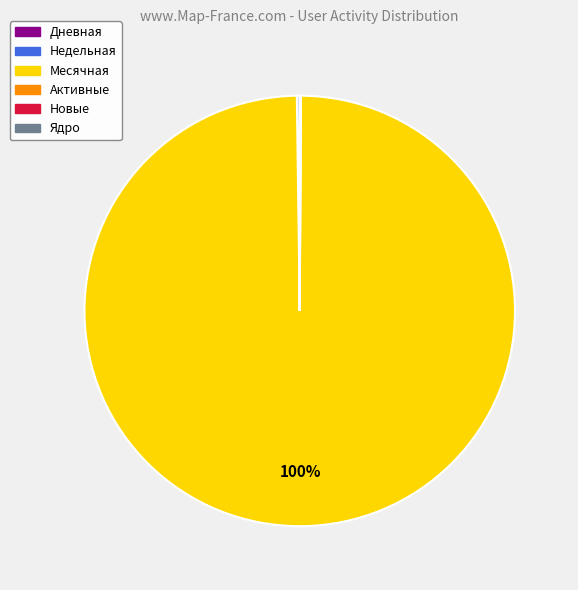

What is the majority slice?

Месячная